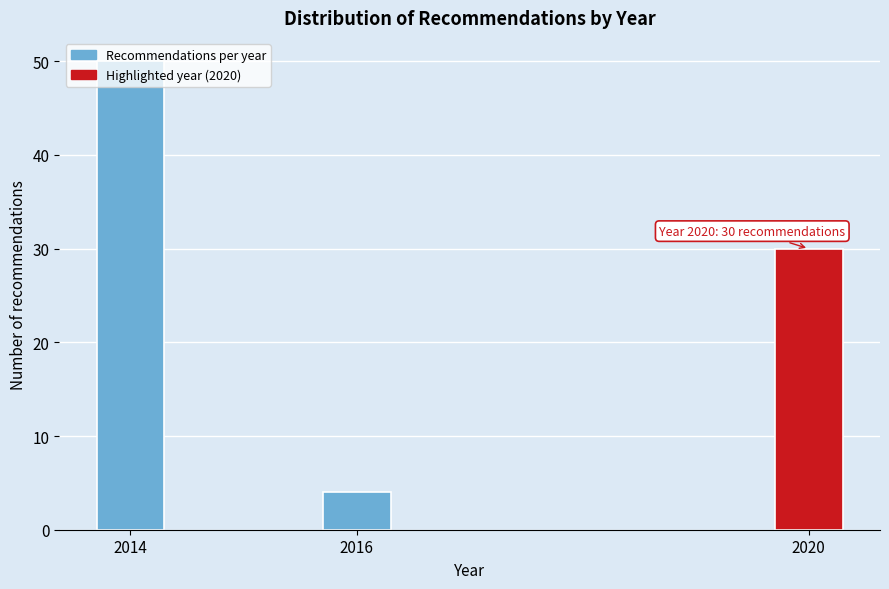

What is the sum of all values?

84